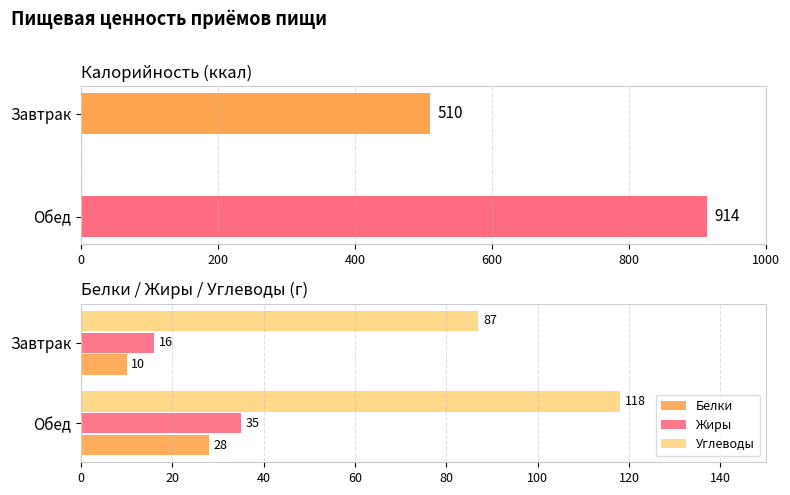

What is the lowest value of the Белки series?

10